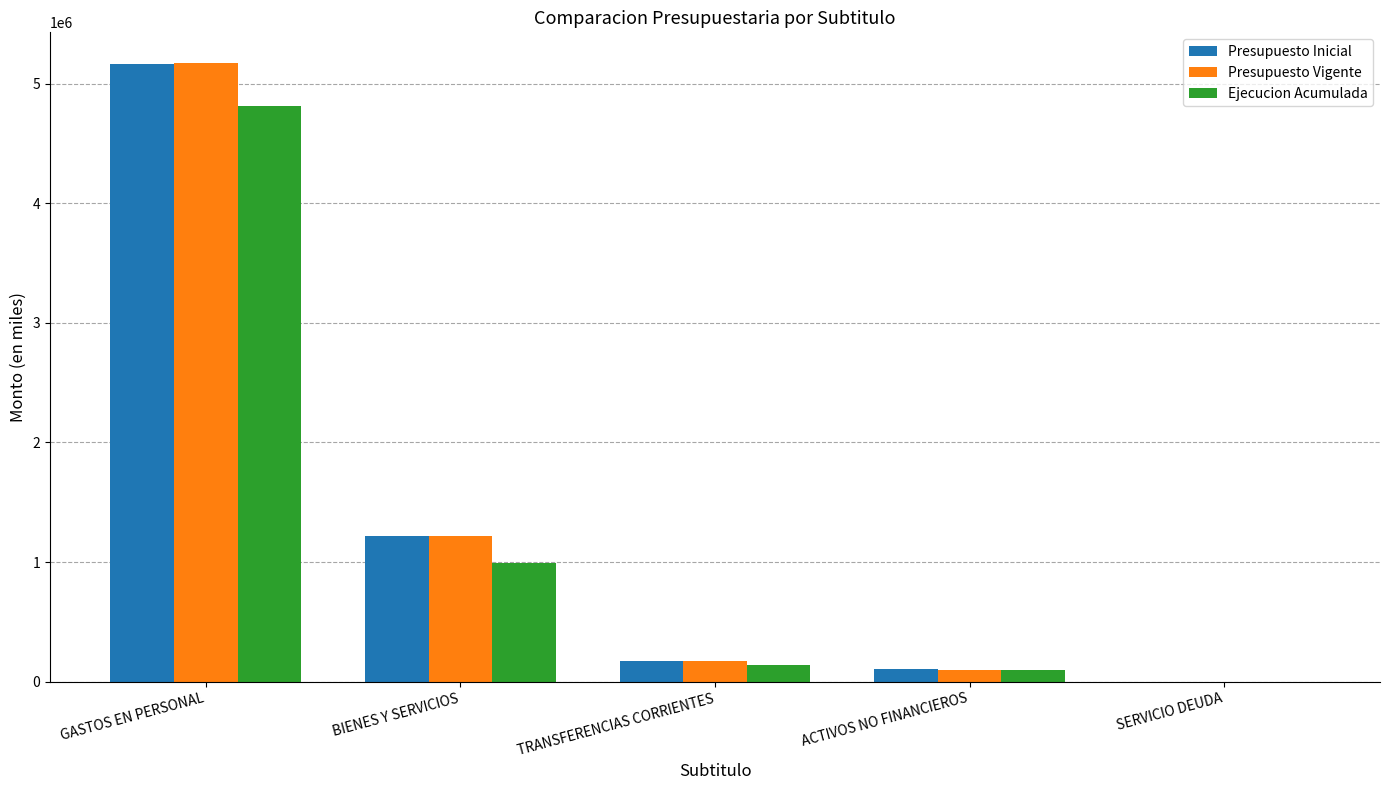

Which category has the highest value across all series?

GASTOS EN PERSONAL